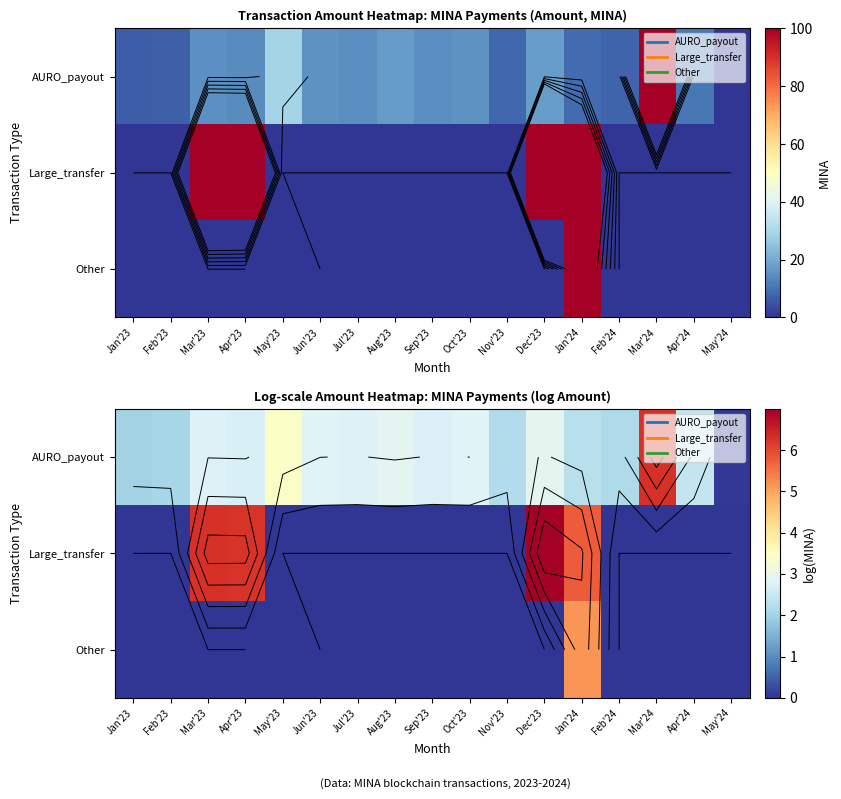

Rank the series at Jul'23 from lowest to highest value.

Large_transfer, Other, AURO_payout